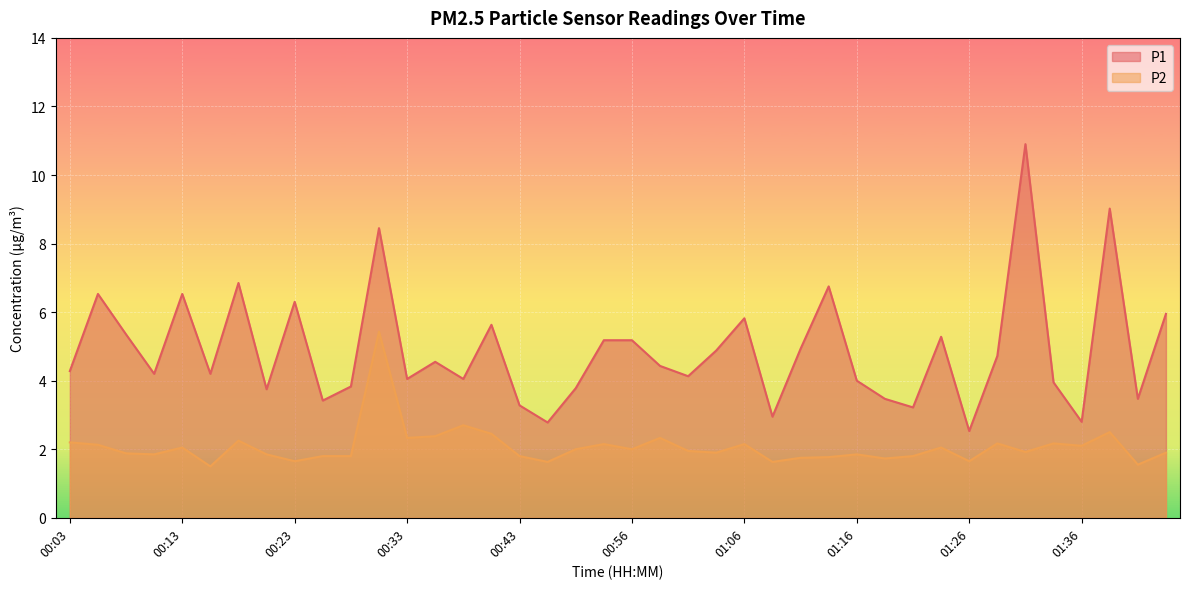

What is the difference between the highest and lowest values at 01:03?

3.0